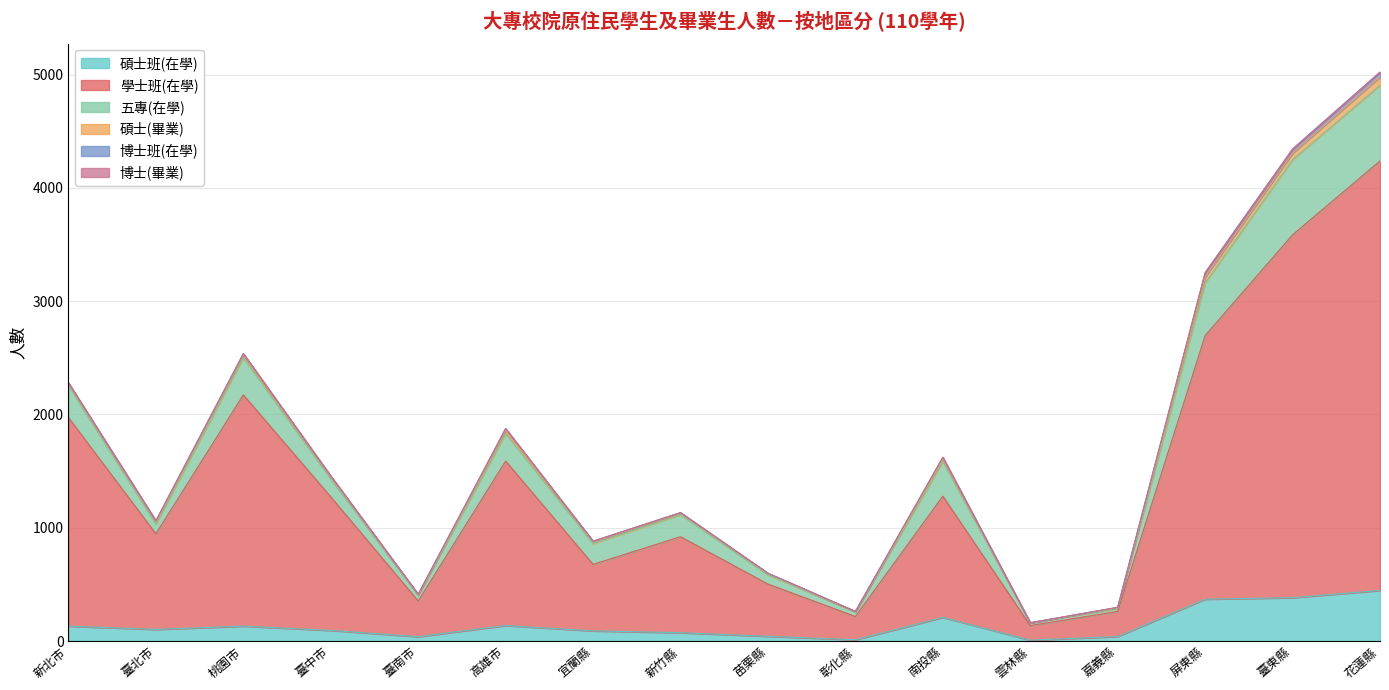

What position from the left is 新北市?

1